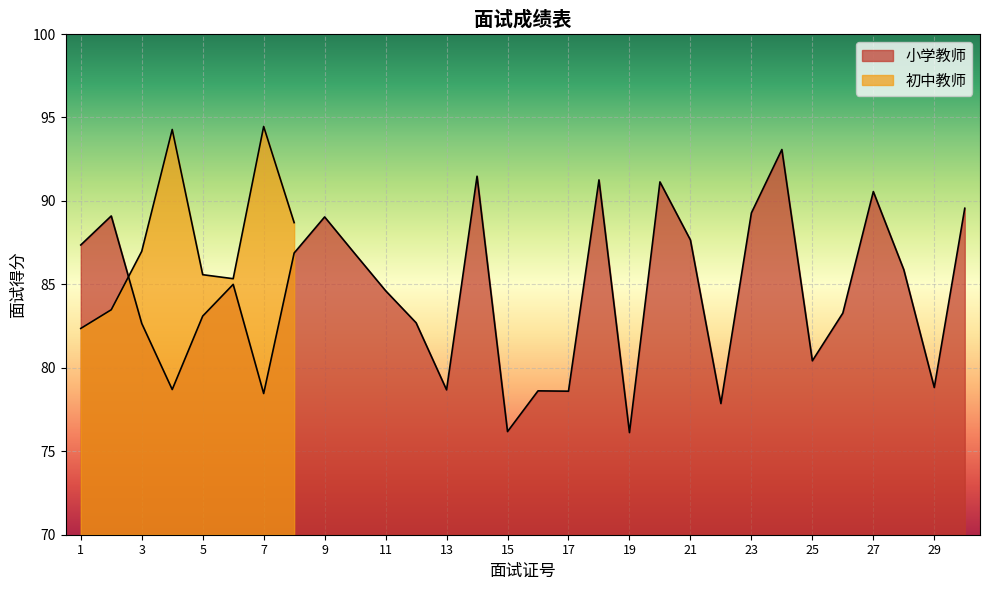

Reading left to right, list all the values displayed in this chart.

87.4	89.1	82.7	78.7	83.1	85.0	78.5	86.9	89.0	86.8	84.6	82.7	78.7	91.5	76.2	78.6	78.6	91.3	76.1	91.1	87.7	77.9	89.3	93.1	80.4	83.3	90.6	85.9	78.8	89.6